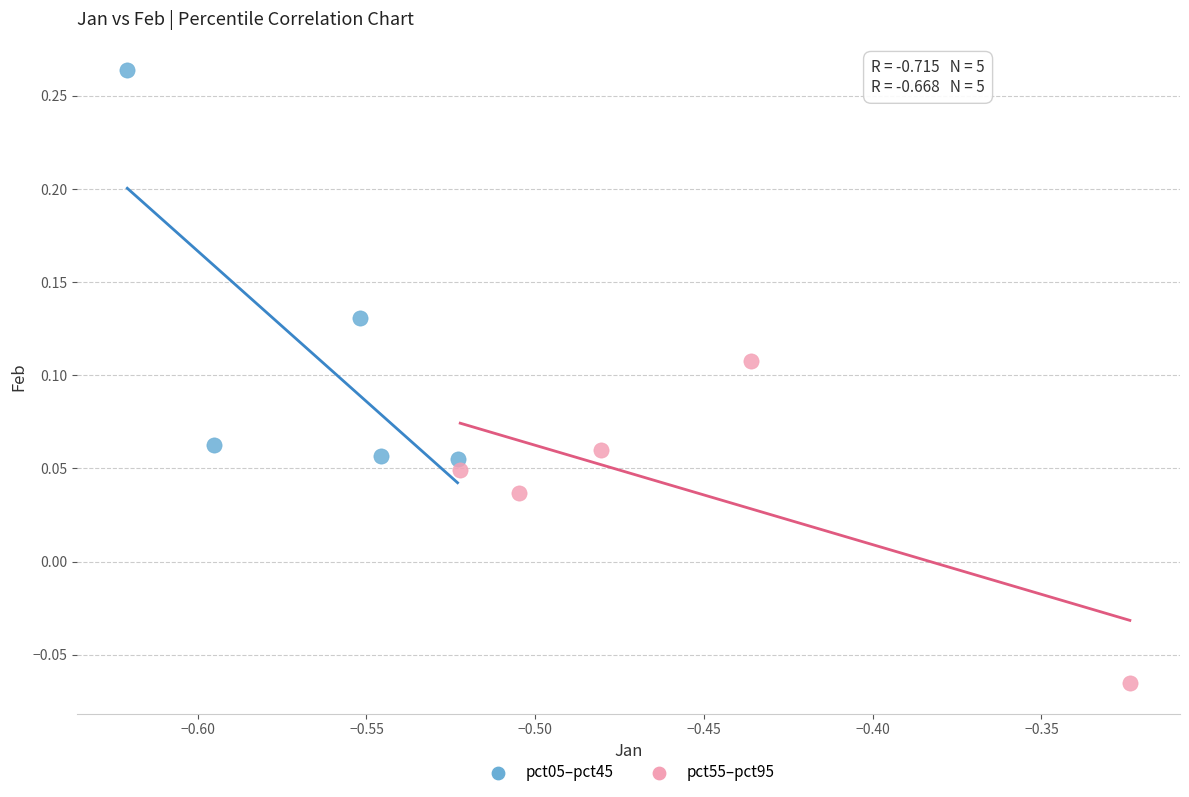

Which series contains the highest Y value?

pct05–pct45